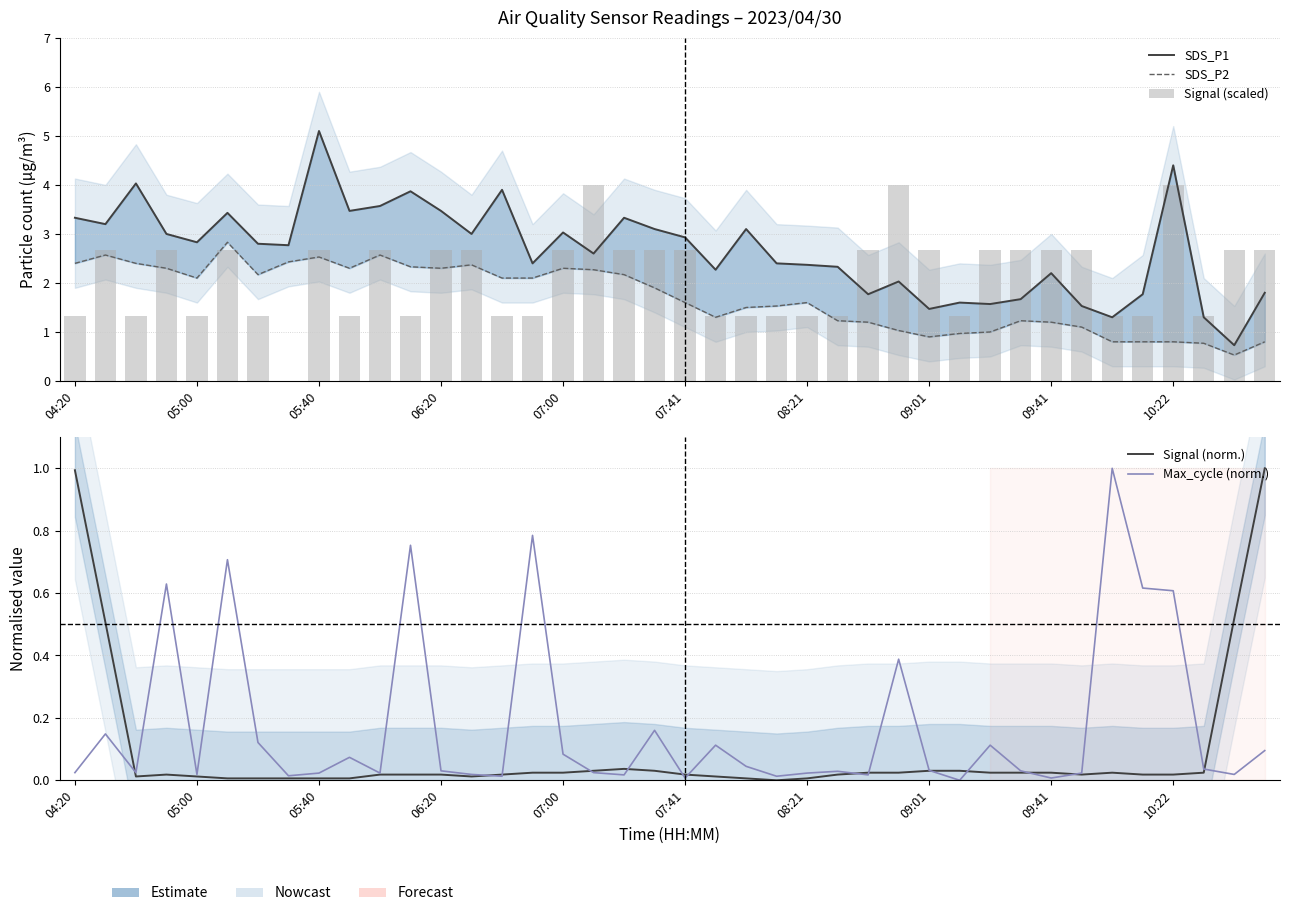

What are all the series names shown in the legend?

SDS_P1, SDS_P2, Signal (scaled), Signal (norm.), Max_cycle (norm.)